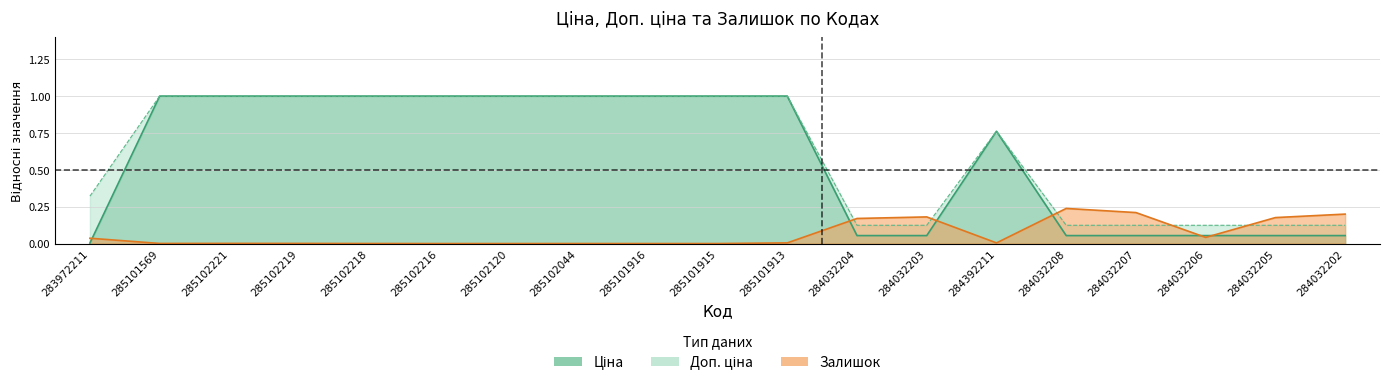

Rank the series at 285101913 from highest to lowest value.

Ціна, Доп. ціна, Залишок